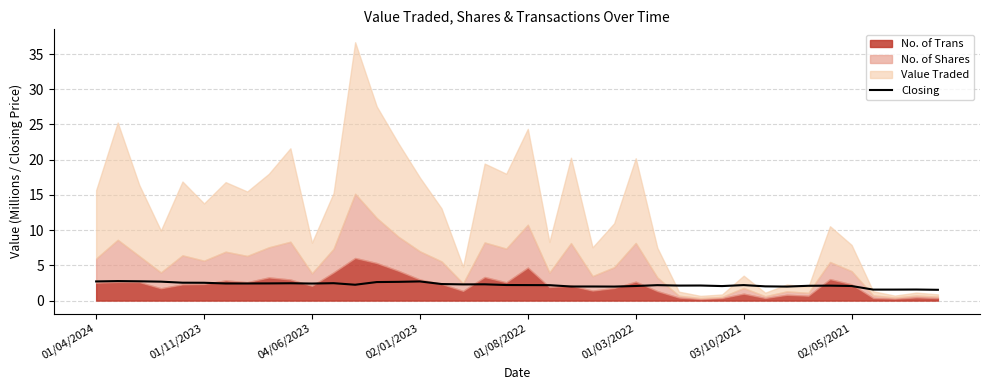

What is the lowest value of the Closing series?

1.5